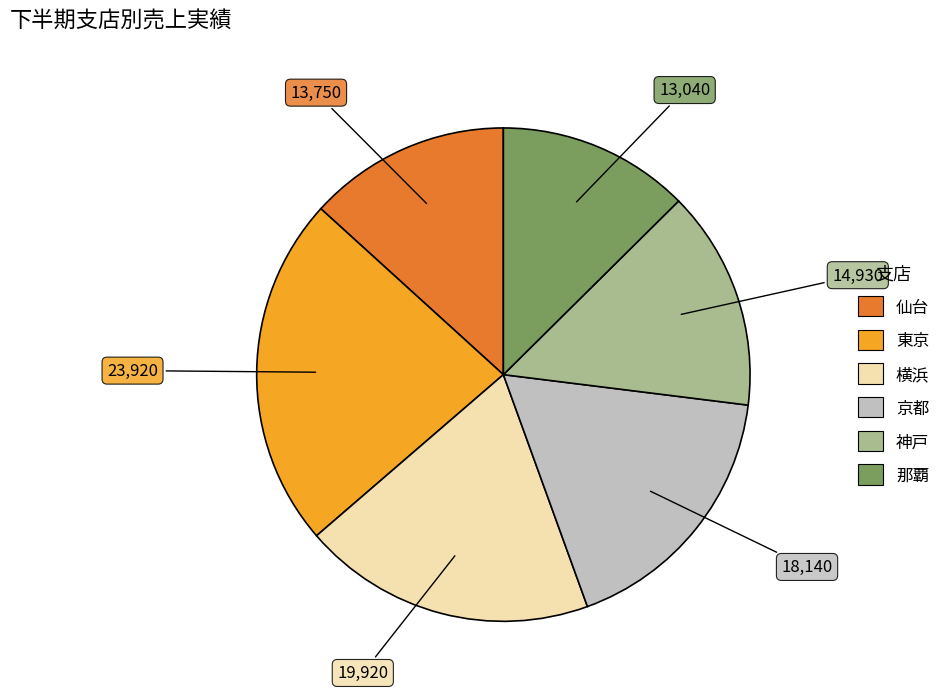

Between 京都 and 那覇, which is larger?

京都